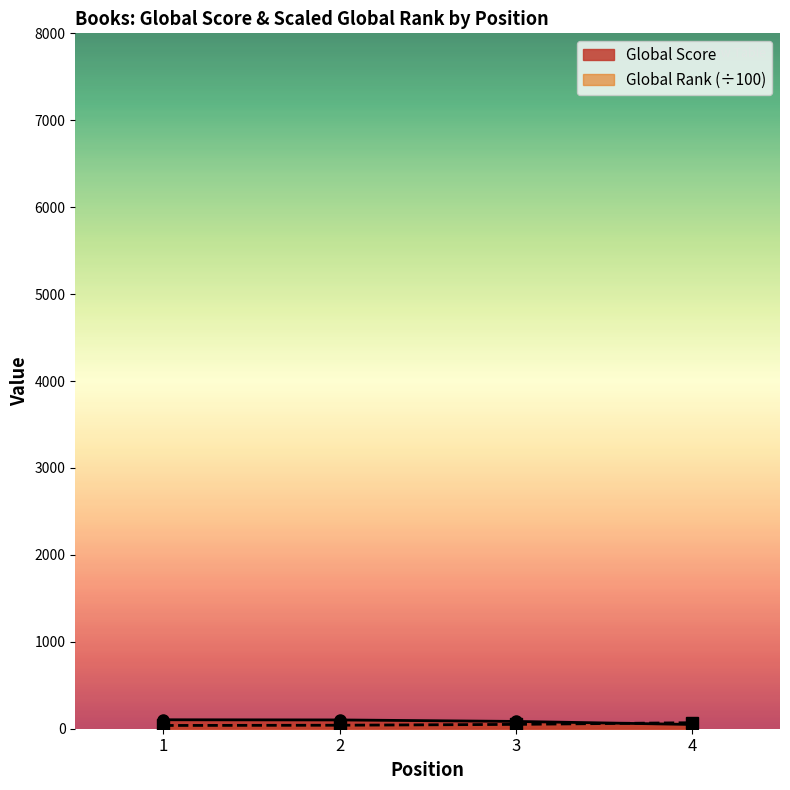

What value does the Global Rank series have at 4?

69.3